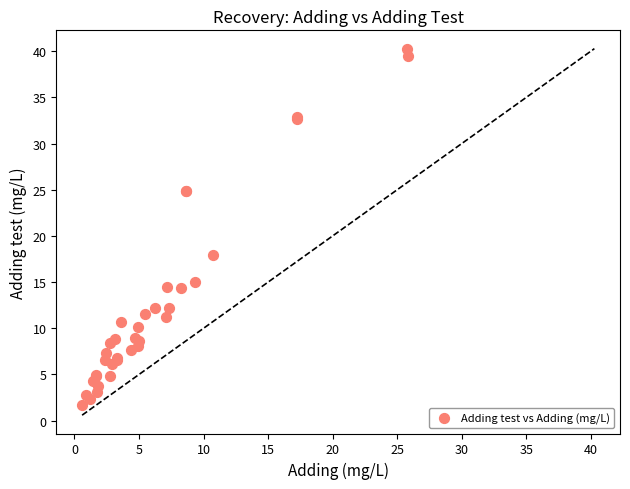

What Y value in the scatter plot is closest to 20?

17.9